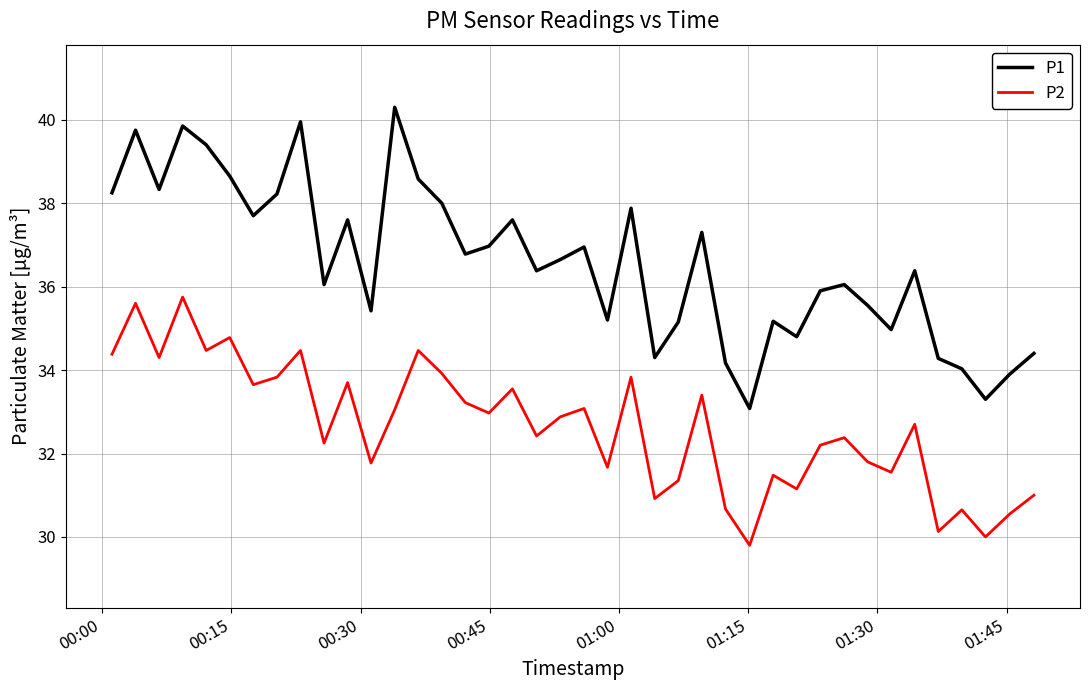

What is the greatest value displayed?

40.3